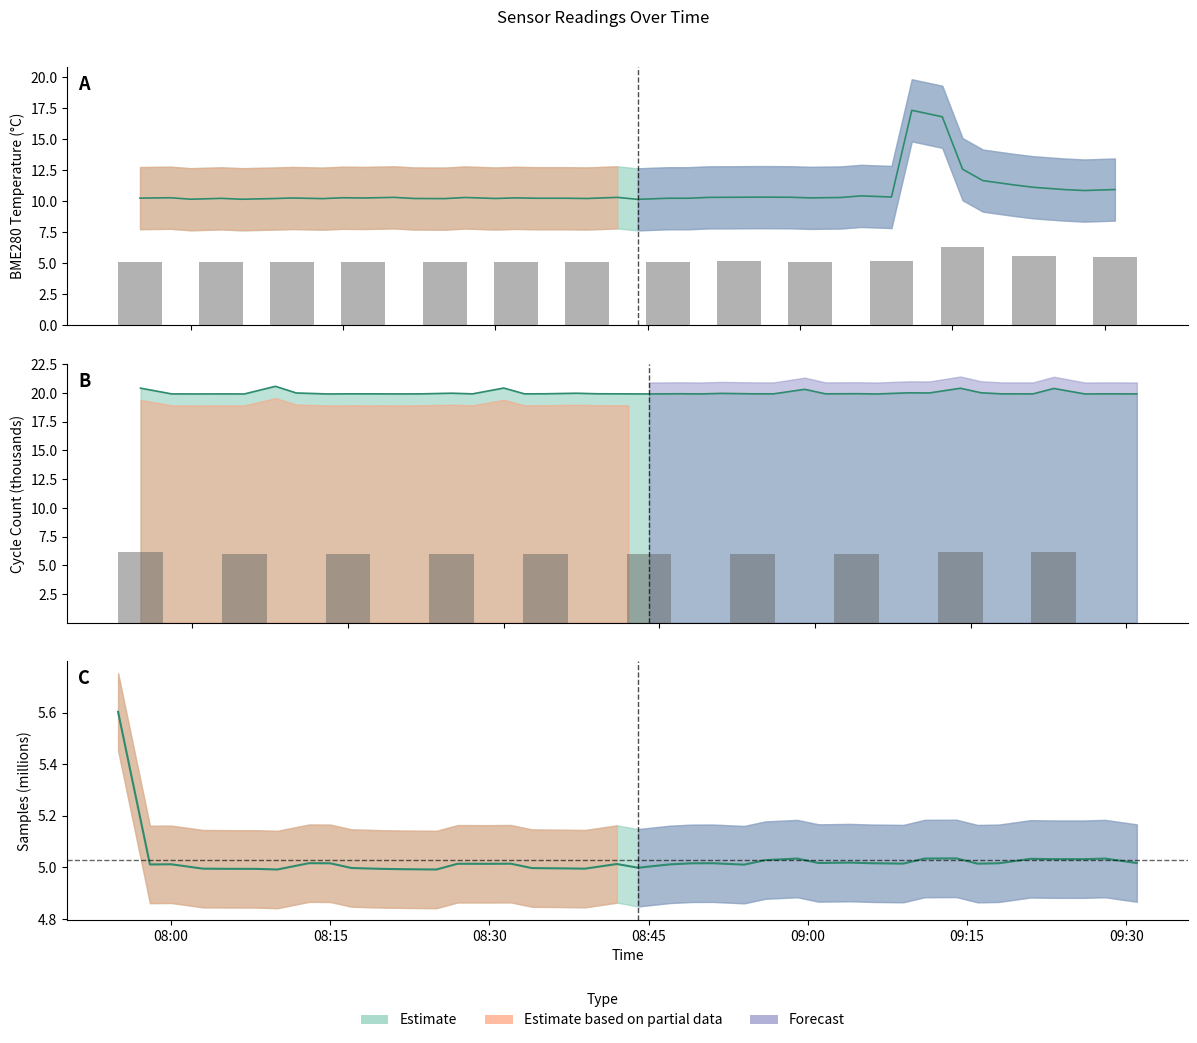

Reading left to right, extract all data points from this chart.

BME280_temperature: 10.2	10.3	10.2	10.2	10.2	10.2	10.3	10.2	10.3	10.3	10.3	10.2	10.2	10.3	10.2	10.3	10.2	10.2	10.2	10.3	10.2	10.2	10.2	10.3	10.3	10.3	10.3	10.3	10.3	10.4	10.3	17.3	16.8	12.6	11.7	11.3	11.1	10.9	10.9	10.9
Min_cycle: 5.6	5.0	5.0	5.0	5.0	5.0	5.0	5.0	5.0	5.0	5.0	5.0	5.0	5.0	5.0	5.0	5.0	5.0	5.0	5.0	5.0	5.0	5.0	5.0	5.0	5.0	5.0	5.0	5.0	5.0	5.0	5.0	5.0	5.0	5.0	5.0	5.0	5.0	5.0	5.0
Max_cycle: 20.4	19.9	19.9	19.9	19.9	20.6	20.0	19.9	19.9	19.9	19.9	19.9	20.0	19.9	20.4	19.9	19.9	20.0	19.9	19.9	19.9	19.9	19.9	20.0	19.9	19.9	20.3	19.9	19.9	19.9	20.0	20.0	20.4	20.0	19.9	19.9	20.4	19.9	19.9	19.9